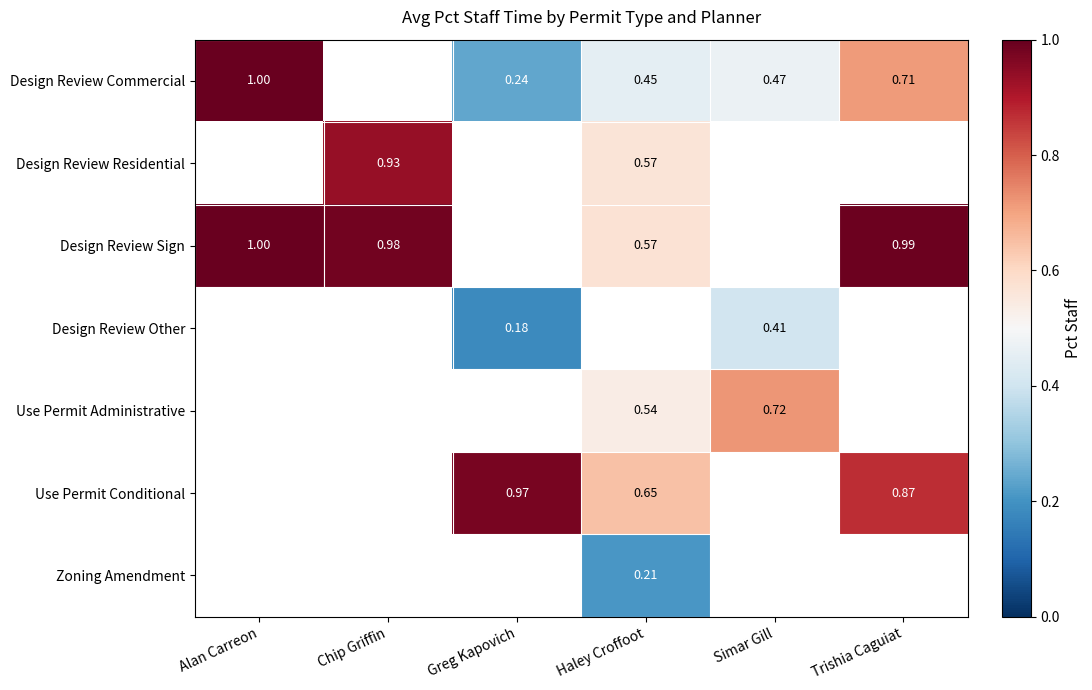

The Use Permit Conditional series shows 0.9 at Trishia Caguiat. True or false?

True